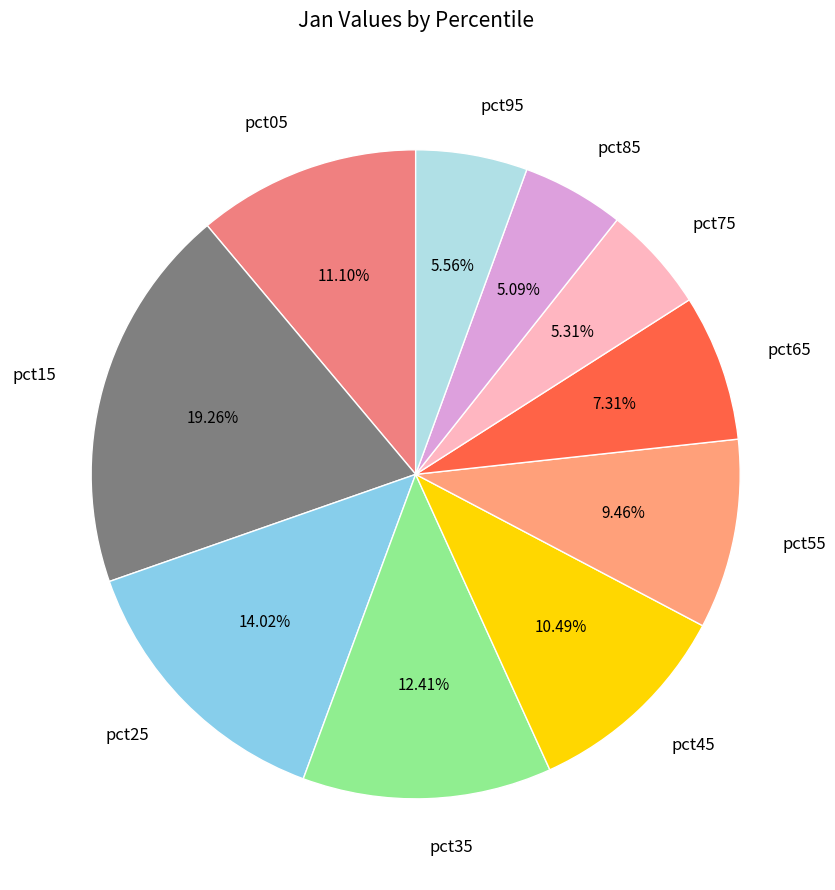

What percentage is NOT represented by pct35?

87.6%